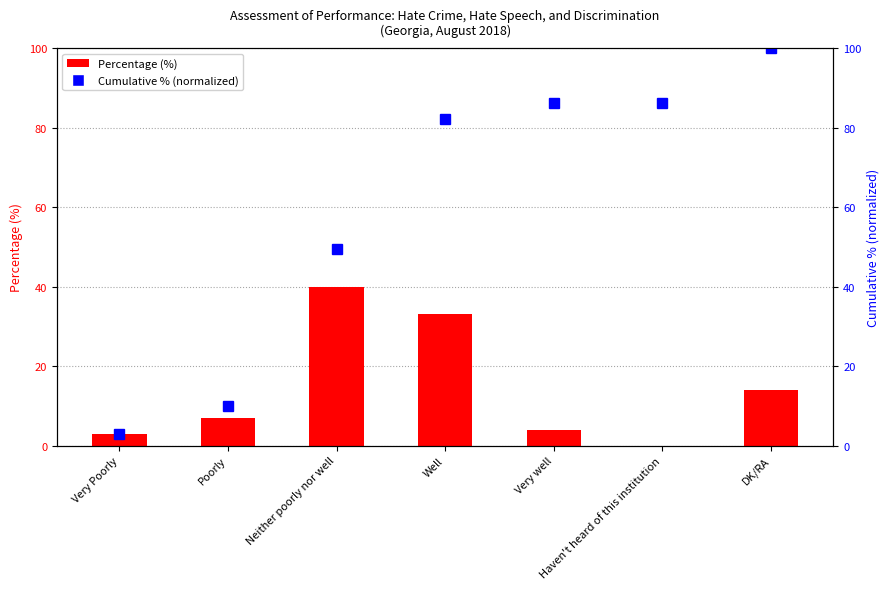

At which category is the sum across all series the highest?

Well